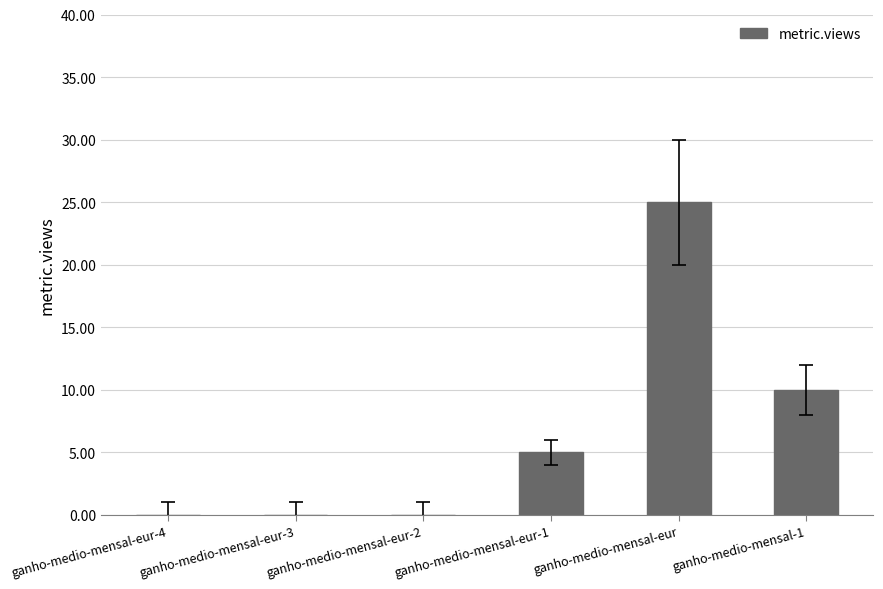

Which category has the highest value across all series?

ganho-medio-mensal-eur